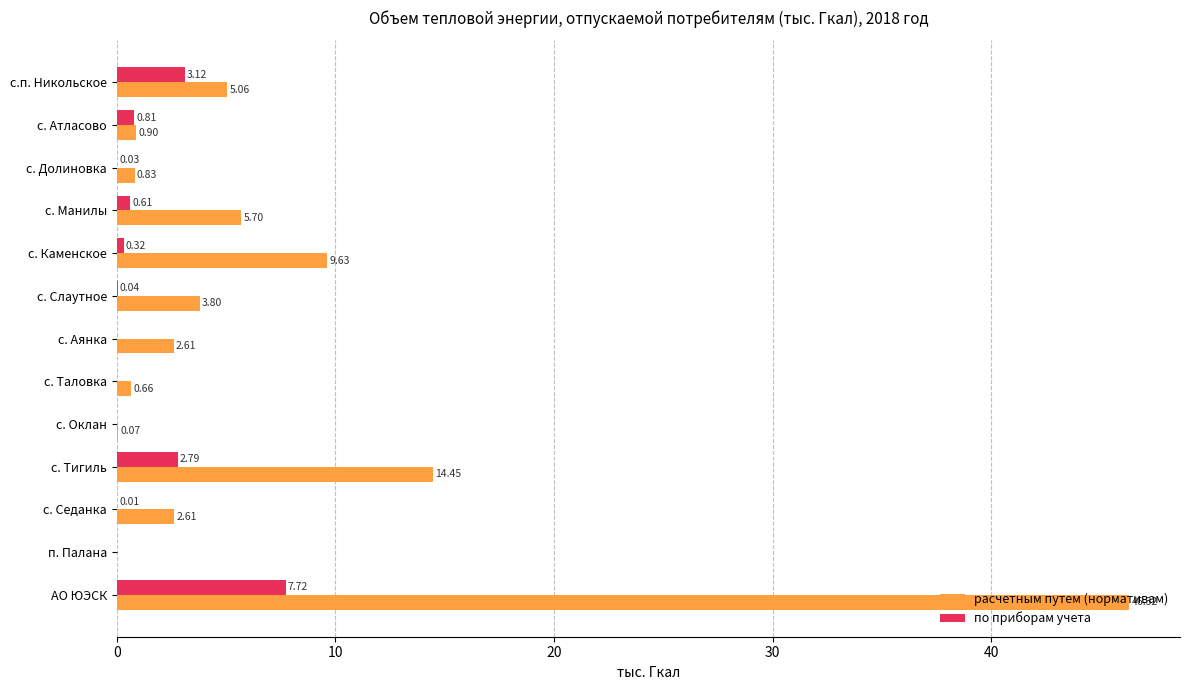

What is the sum of all расчетным путем (нормативам) values?

92.6